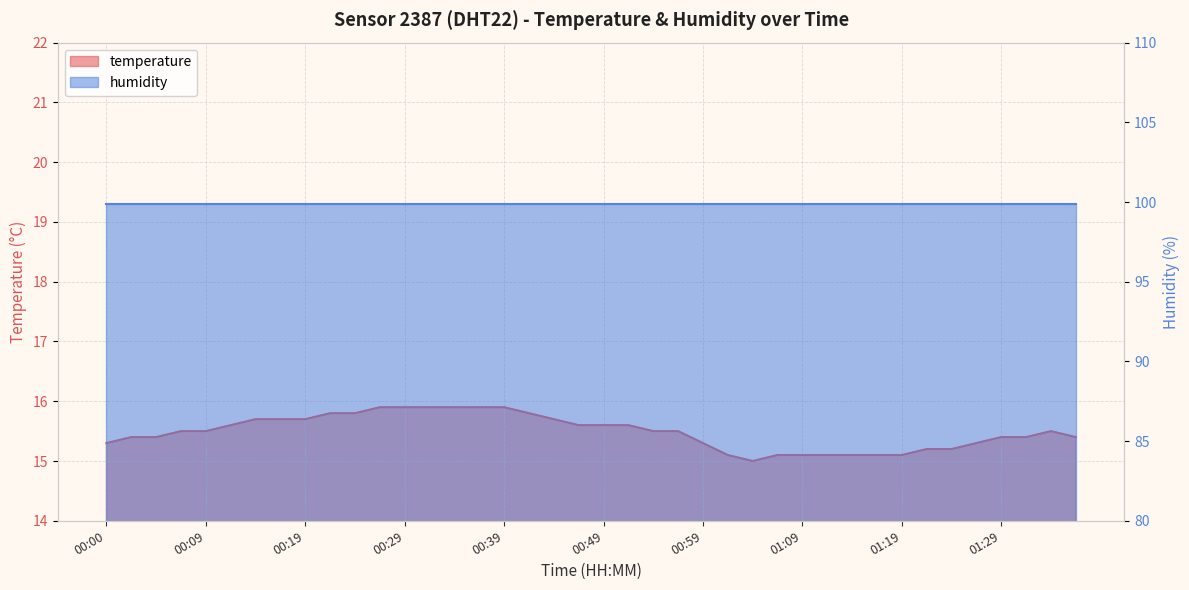

What is the sum of the values at 00:57 and 00:27?

31.4